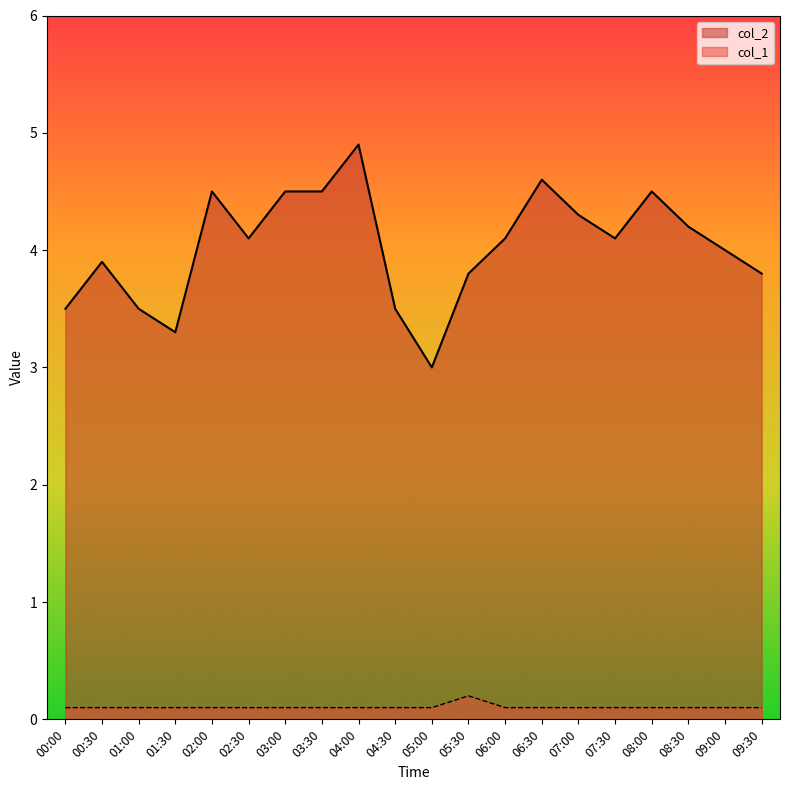

What is the difference between the highest and lowest values at 05:00?

2.9